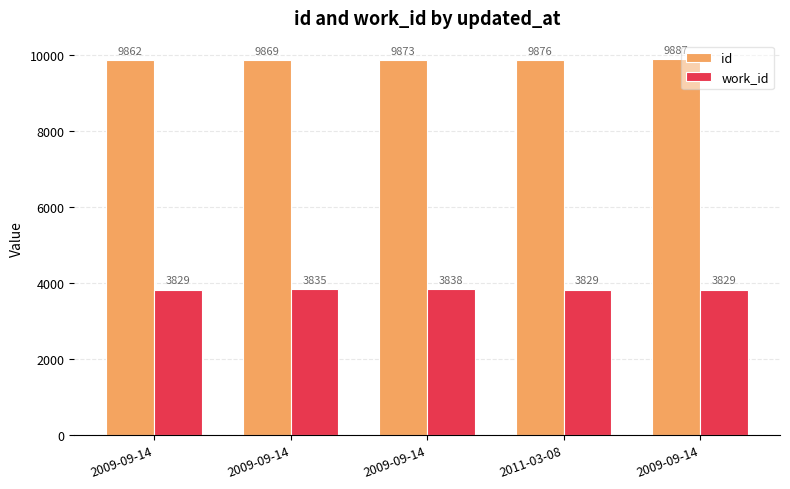

What is the approximate value of id at 2009-09-14, to the nearest 10?

9860